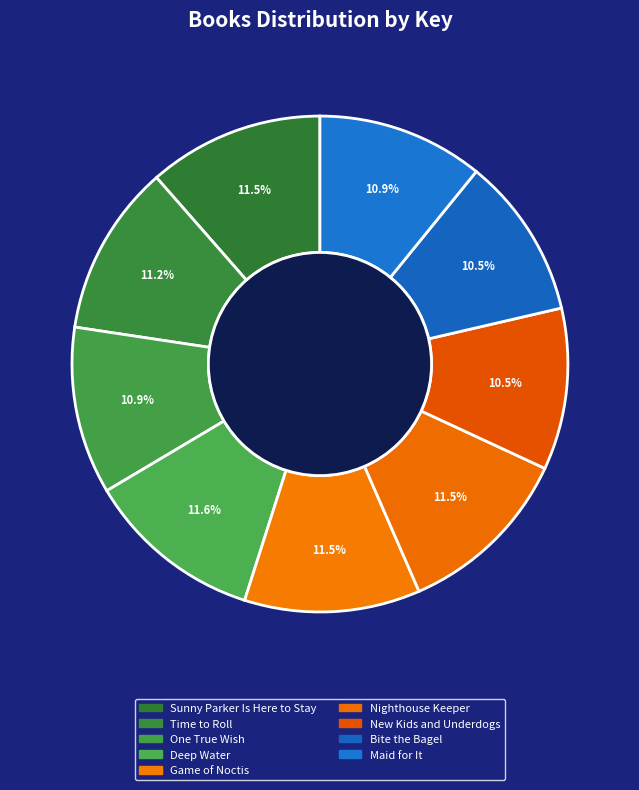

Is it true that One True Wish is 1% of the pie?

False